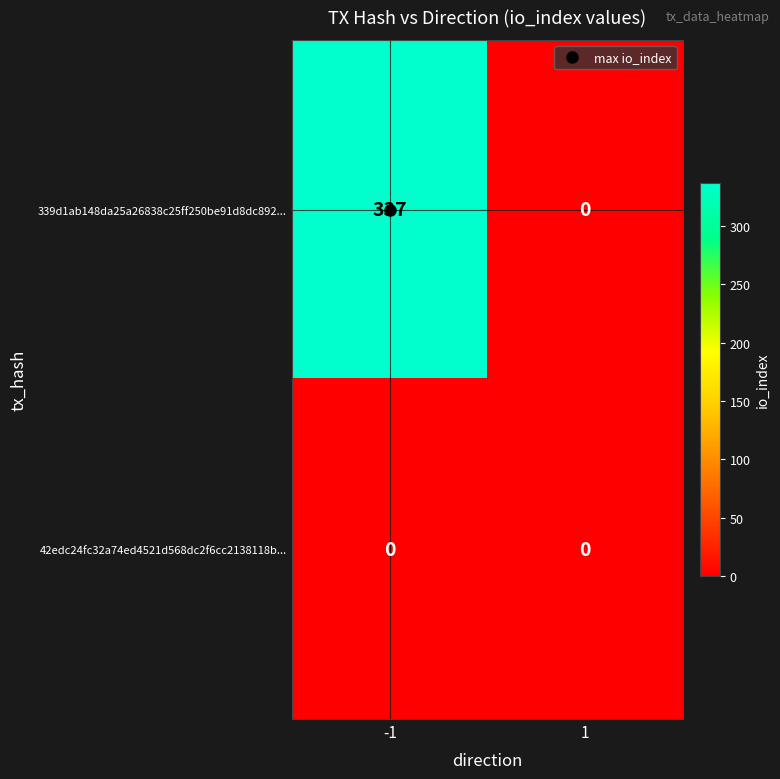

How many series are shown in this chart?

2